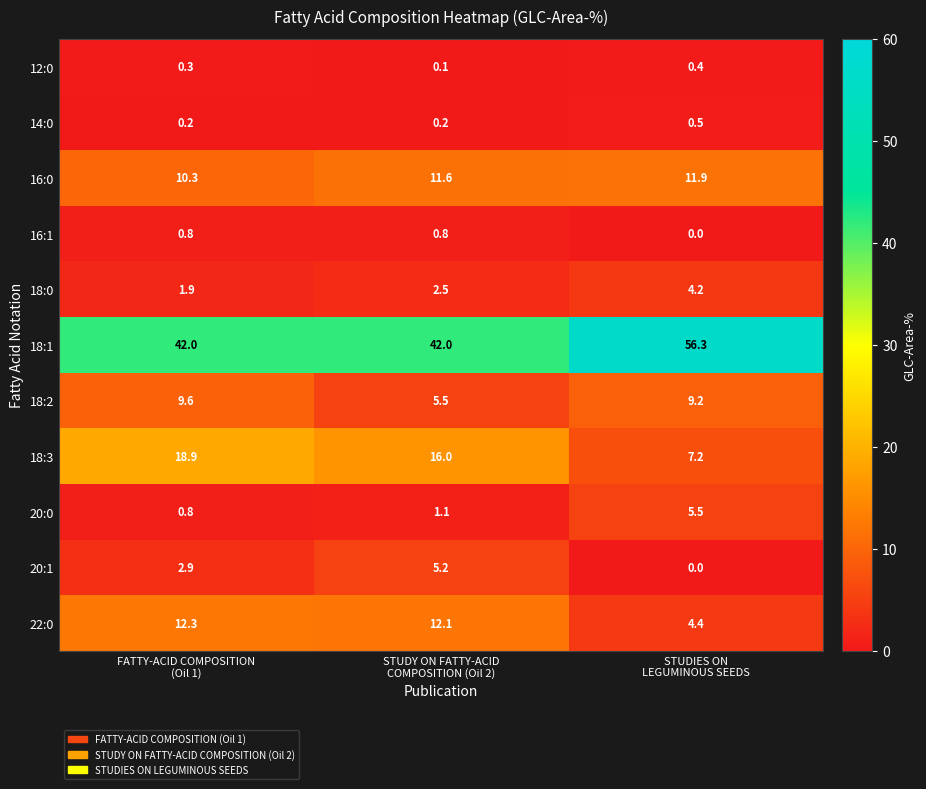

At which category is the sum across all series the highest?

FATTY-ACID COMPOSITION
(Oil 1)